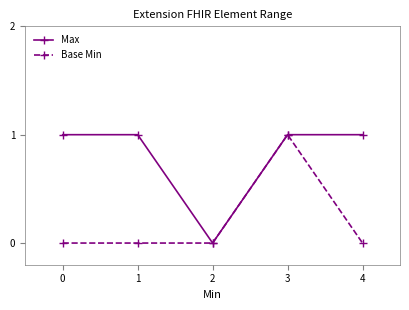

What is the difference between the Base Min values at 2 and 1?

0